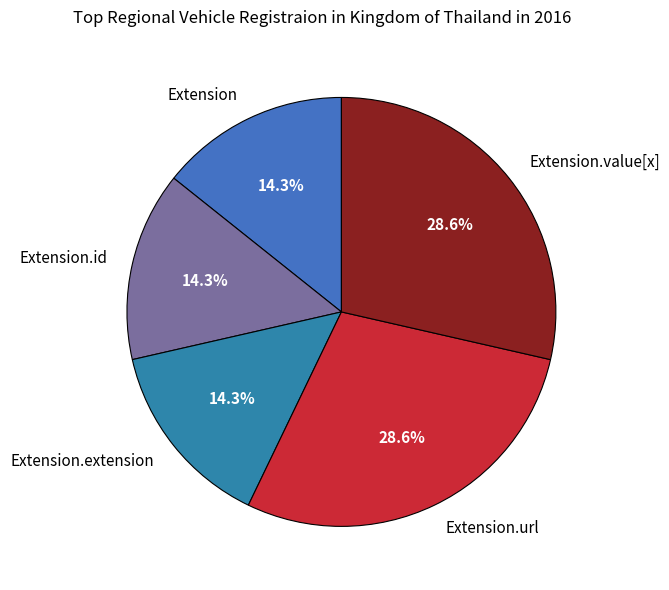

Approximately how many times larger is the value at Extension compared to Extension.value[x]?

0.5